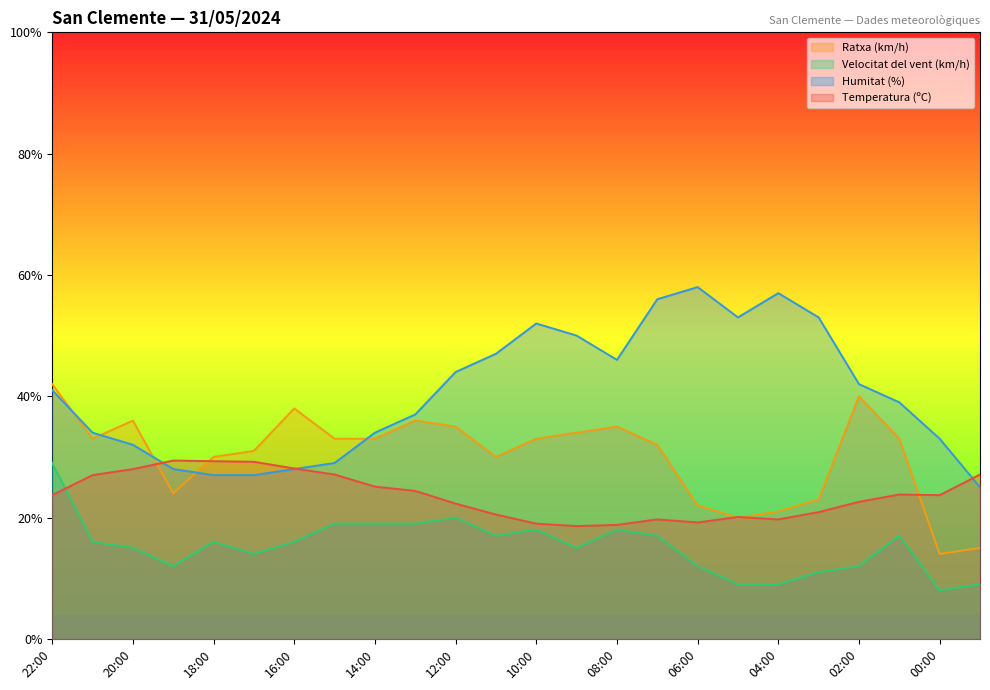

Between 16:00 and 05:00, which is larger?

16:00